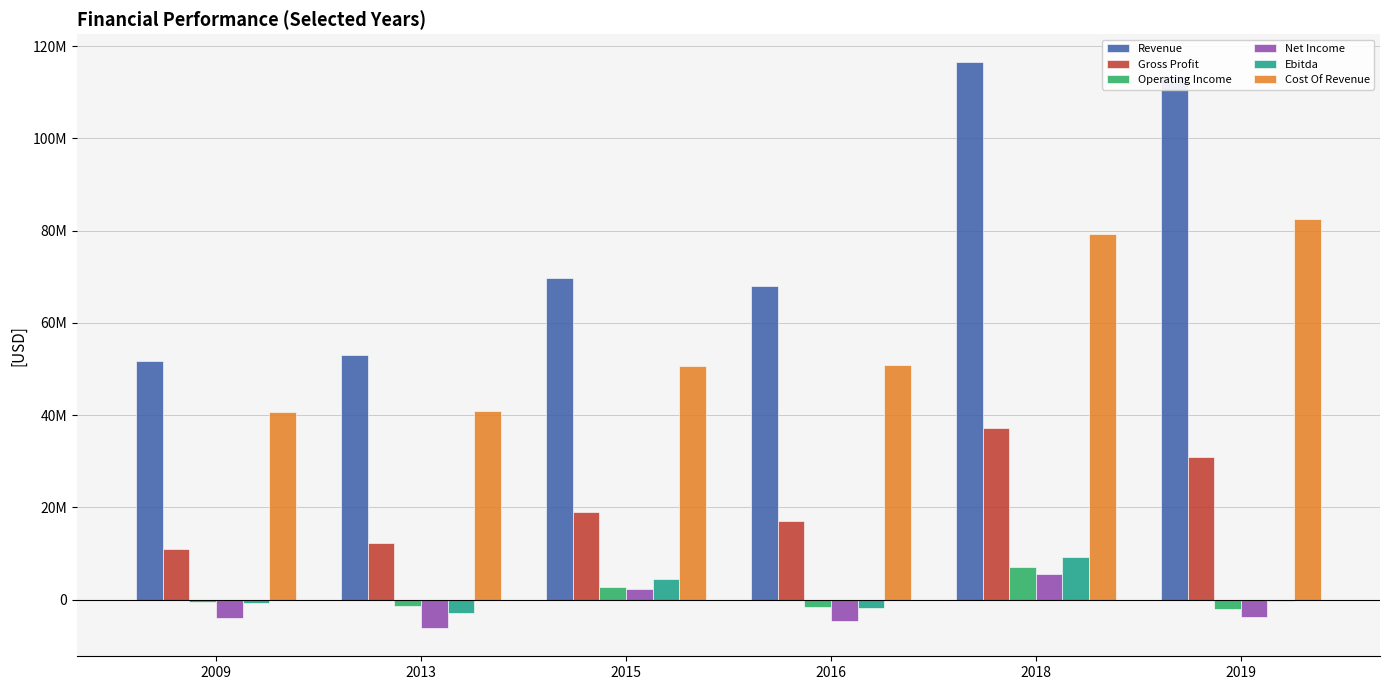

At which category does the chart reach its minimum across all series?

2013